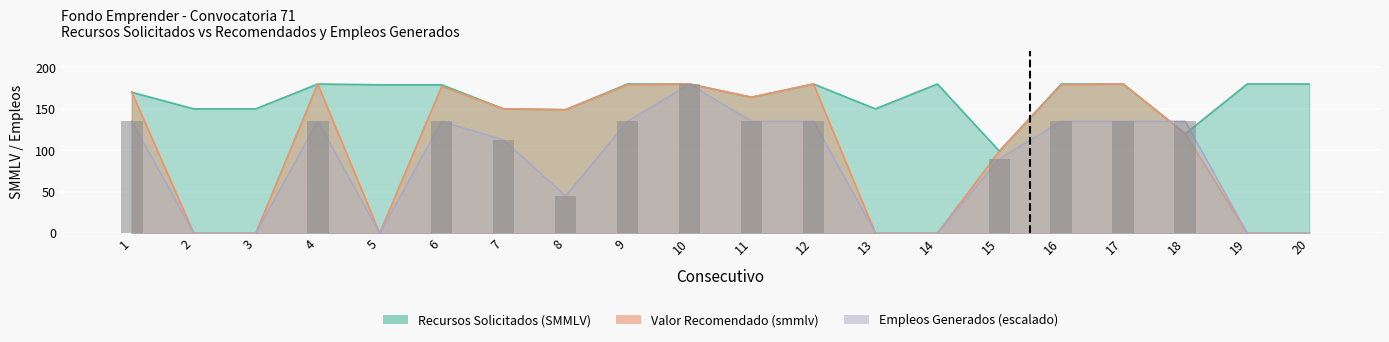

What is the difference between the maximum and minimum values?

180.0